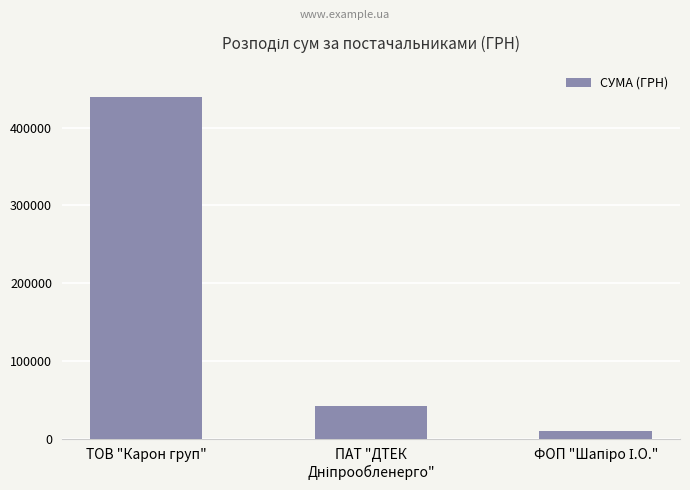

Is it true that the value at ТОВ "Карон груп" is 439902.6?

True